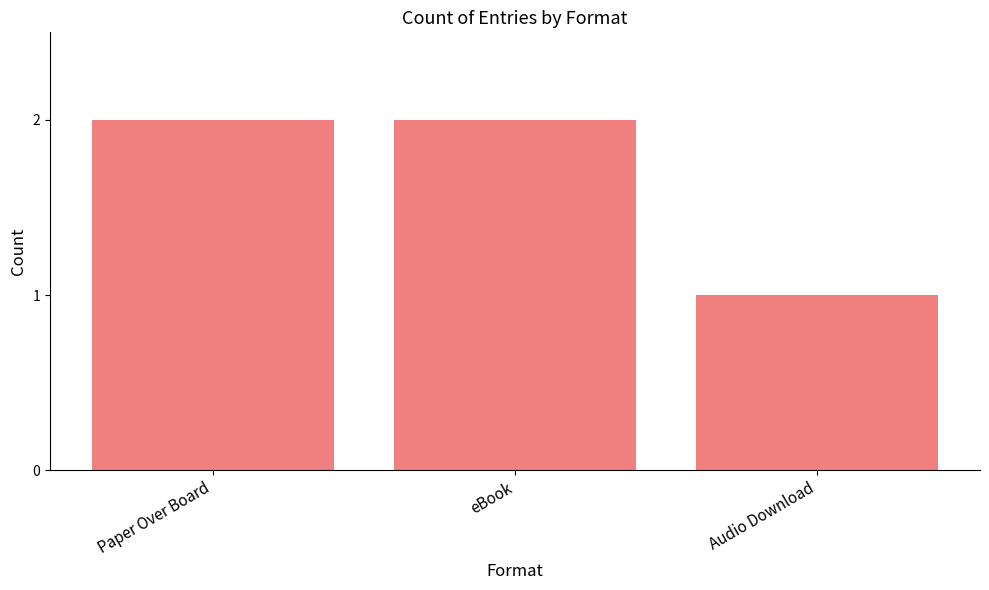

What is the value of the 3rd bar from the left?

1